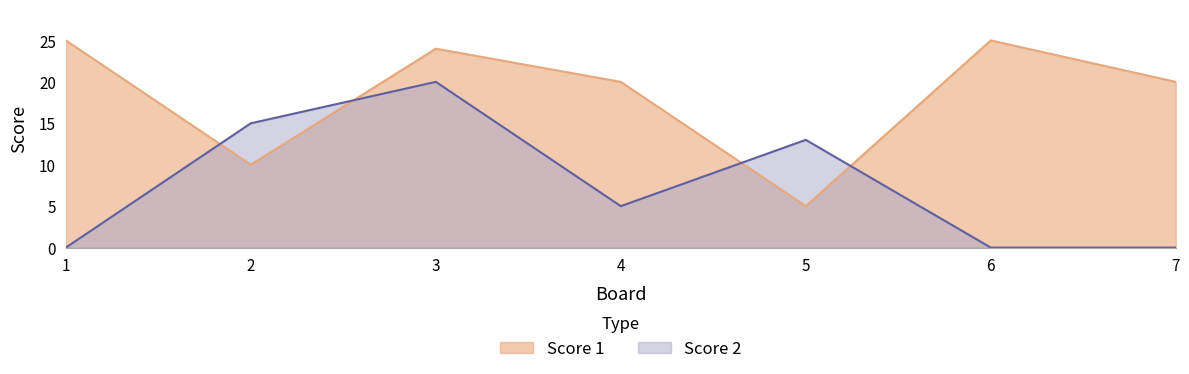

Where is the first local maximum for Score 2?

3